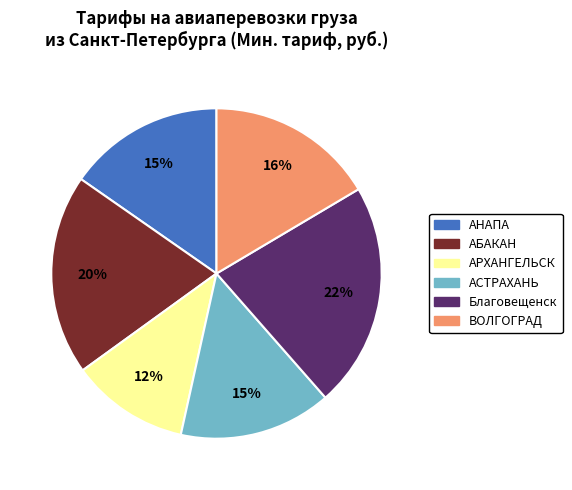

Is there a majority slice in this chart?

No